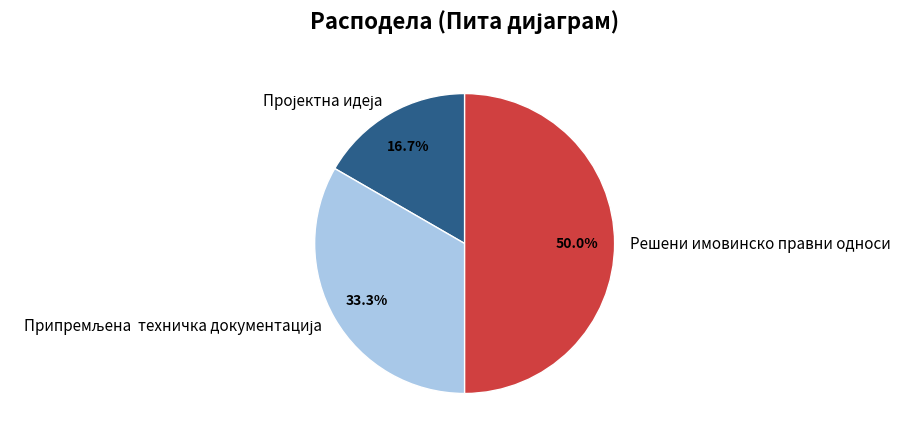

Which category has the biggest portion of the pie?

Решени имовинско правни односи